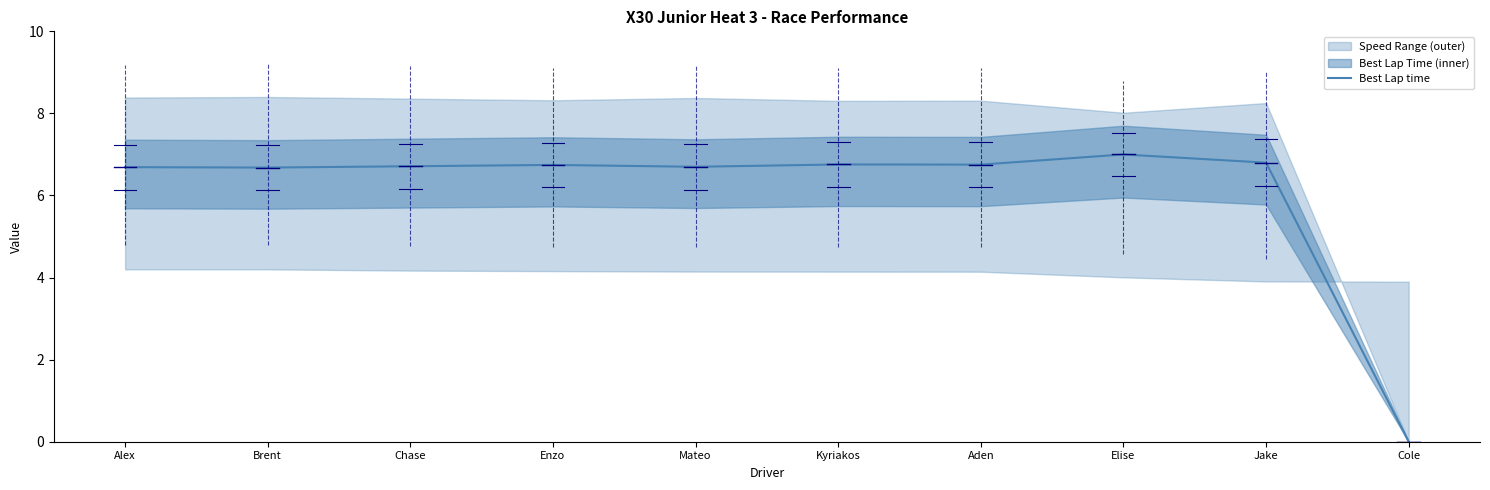

What is the value of the 2nd point from the left?

6.7